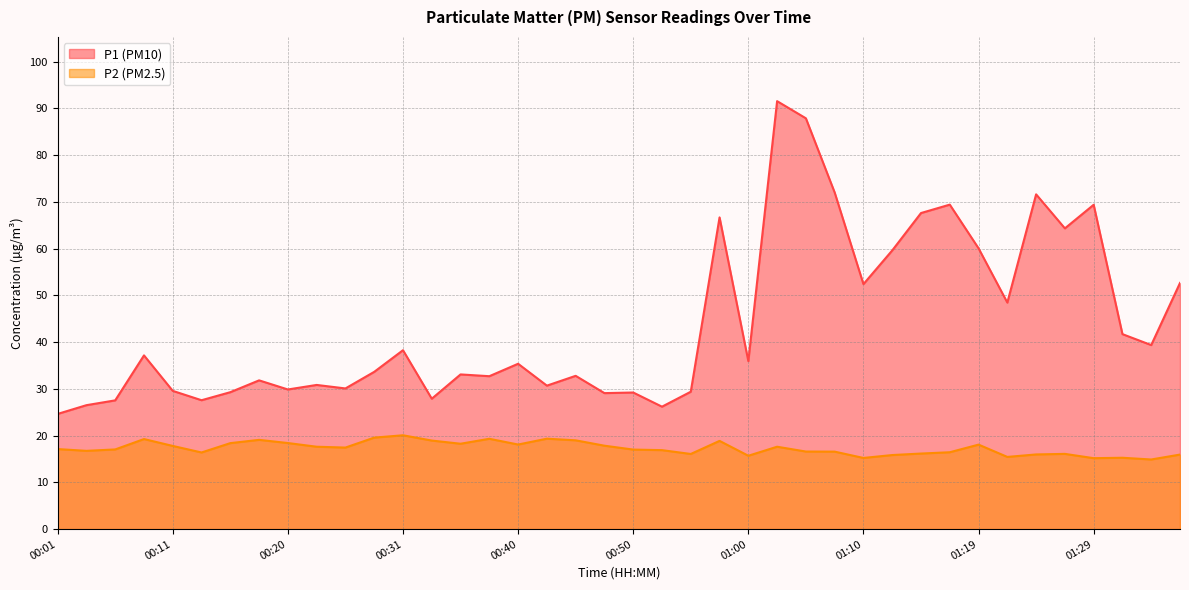

Which series has the widest spread of values?

P1